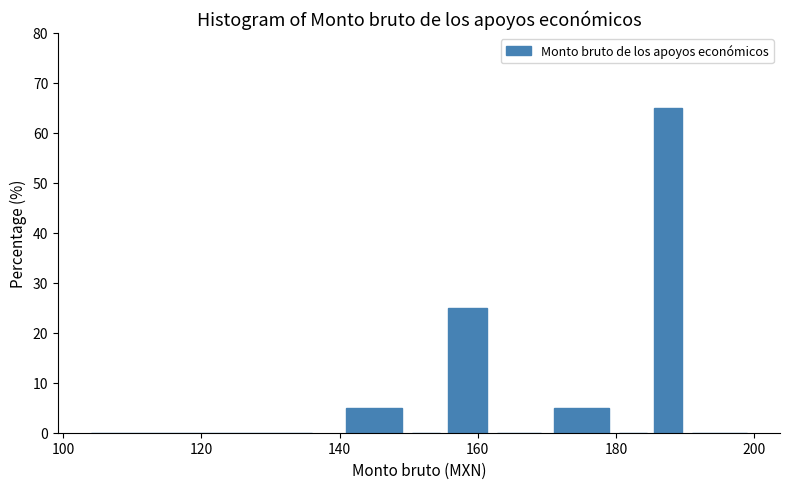

Around what value on the x-axis is the tallest bar? Give the approximate position of its centre, as read against the axis.

188